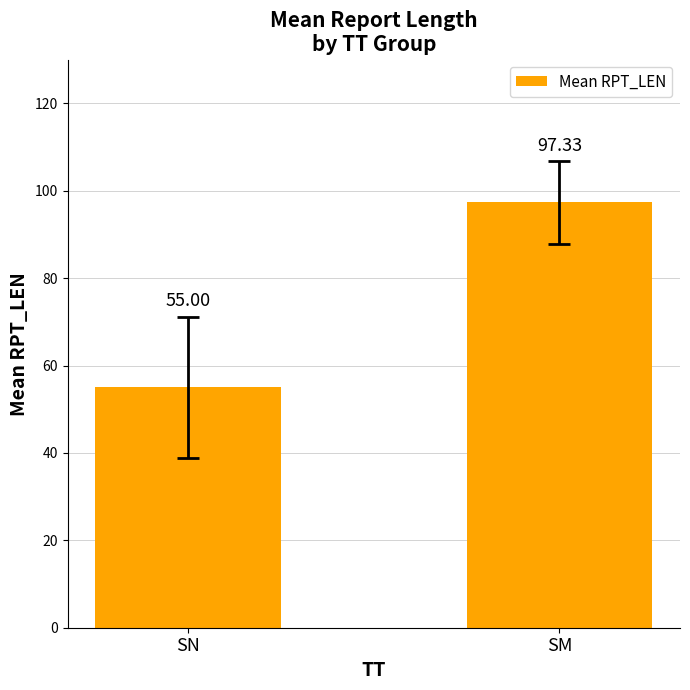

What is the smallest value displayed?

55.0